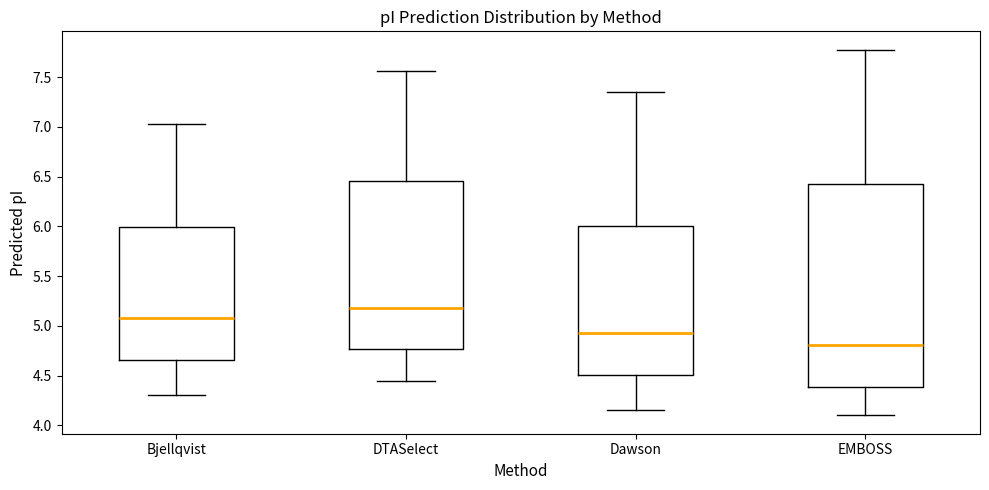

Reading left to right, read every box against the y-axis: the position of its median line, the range the box covers, and the ends of its whiskers. The values are not printed on the chart, so give them approximately, as read against the axis.

Bjellqvist: median 5.10, box 4.65 to 6.00, whiskers 4.30 to 7.05
DTASelect: median 5.20, box 4.75 to 6.45, whiskers 4.45 to 7.55
Dawson: median 4.95, box 4.50 to 6.00, whiskers 4.15 to 7.35
EMBOSS: median 4.80, box 4.40 to 6.40, whiskers 4.10 to 7.80